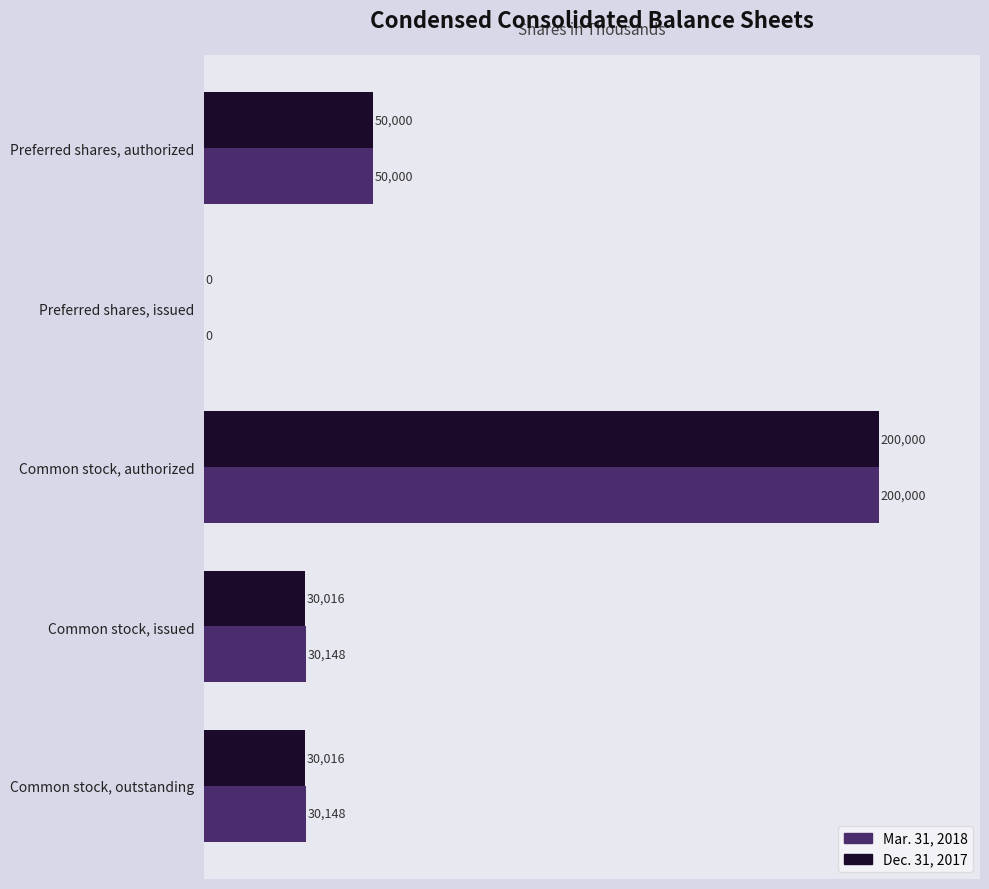

Which series changed the most between Common stock, authorized and Common stock, outstanding?

Dec. 31, 2017